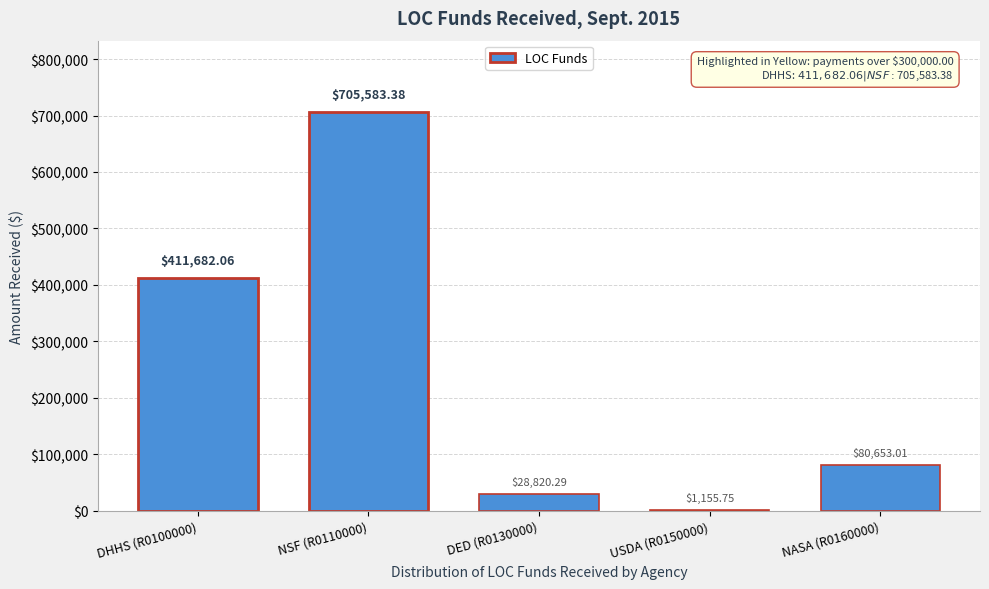

Between USDA (R0150000) and DHHS (R0100000), which is larger?

DHHS (R0100000)